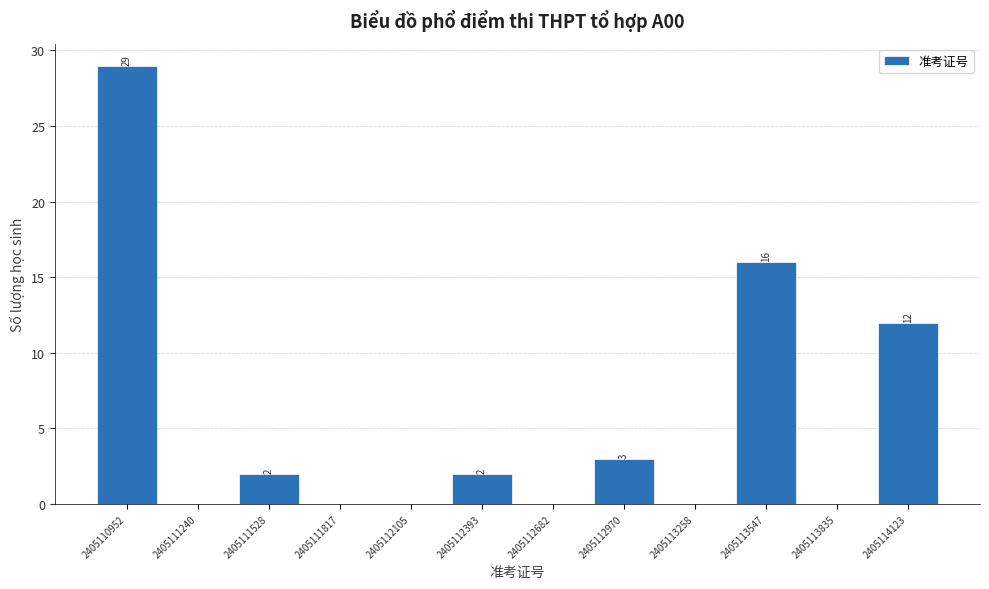

Which range on the x-axis has the tallest bar?

2405110800 to 2405111100